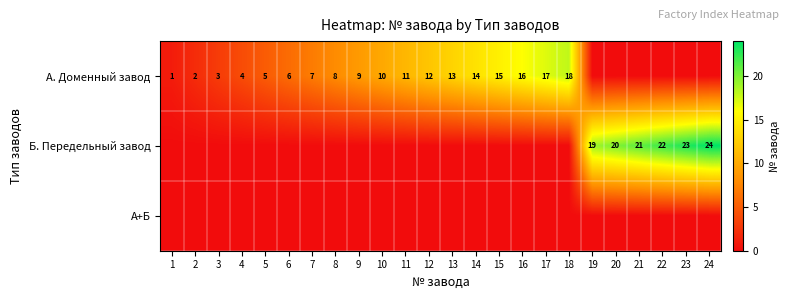

The value of А. Доменный завод at 4 is 2. True or false?

False